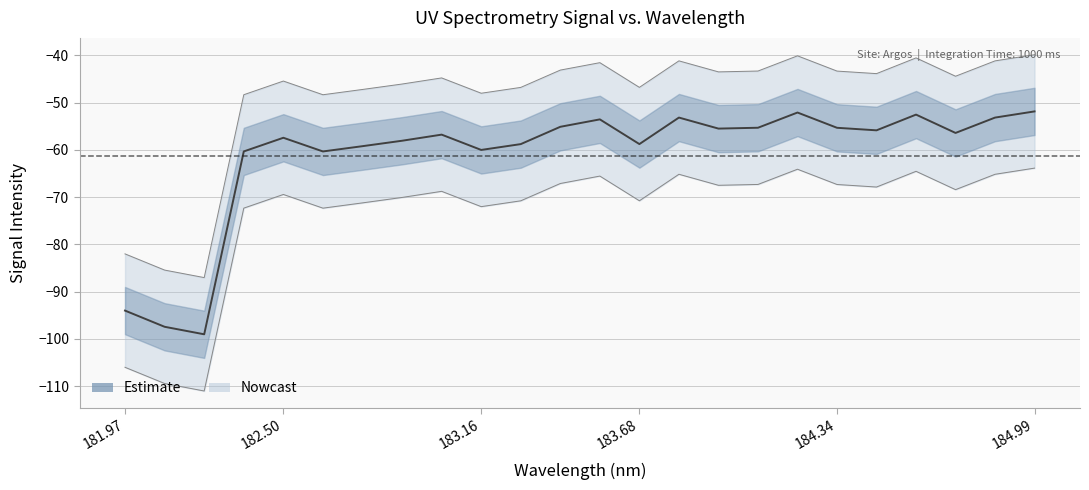

What is the smallest value displayed?

-99.0